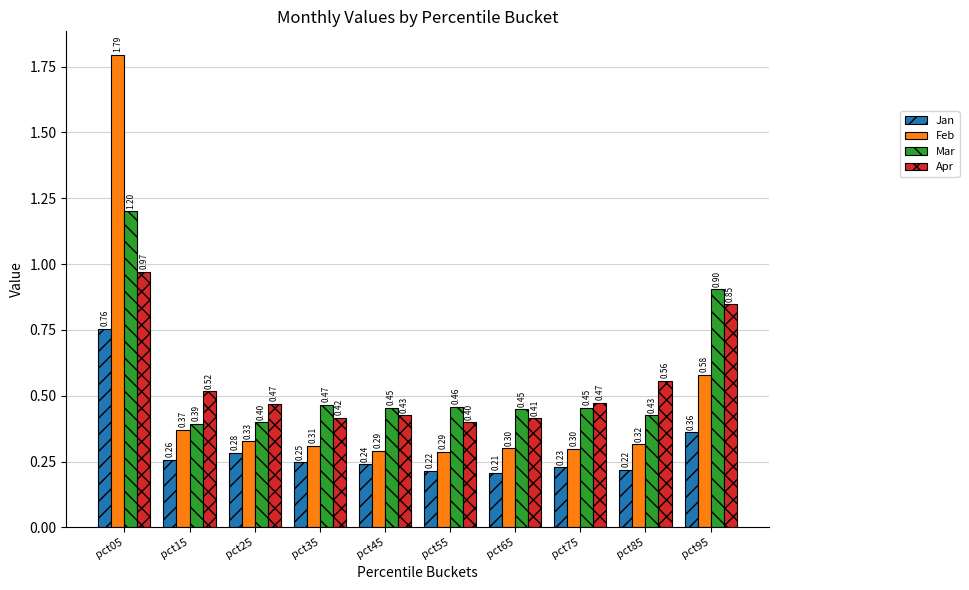

What is the sum of the Feb values at pct15 and pct45?

0.7